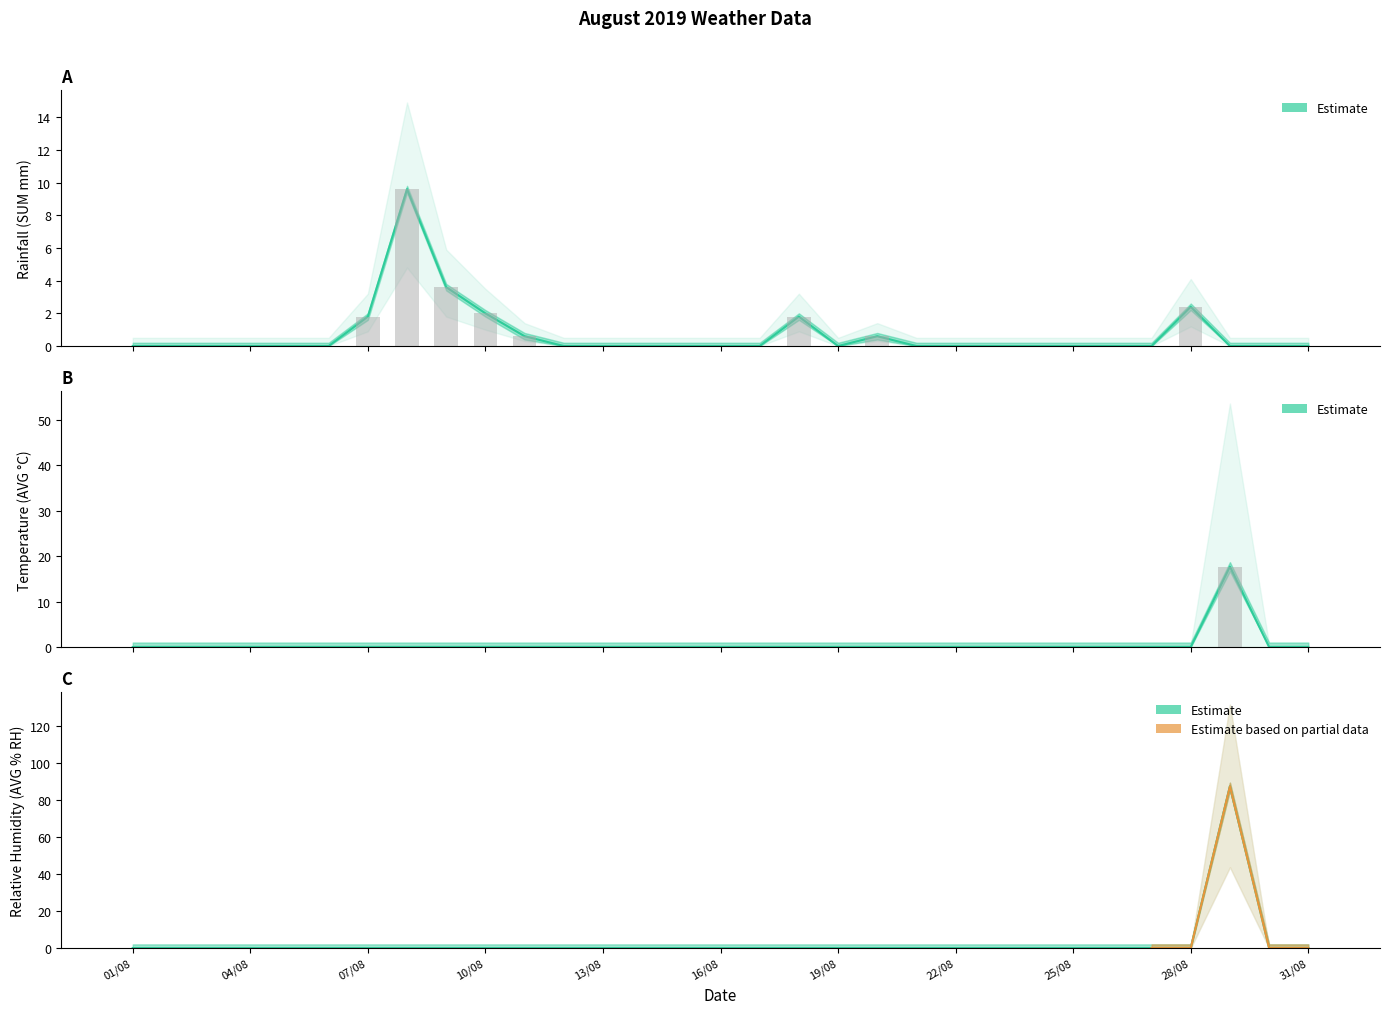

What is the total value across all series at 09/08?

3.6